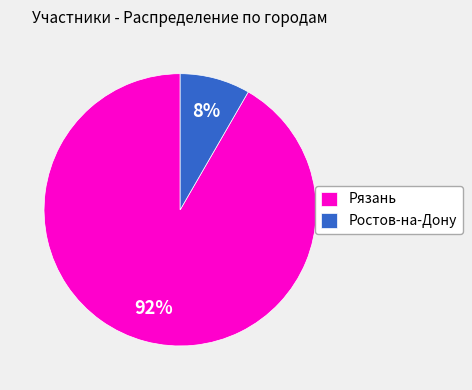

What is the majority slice?

Рязань